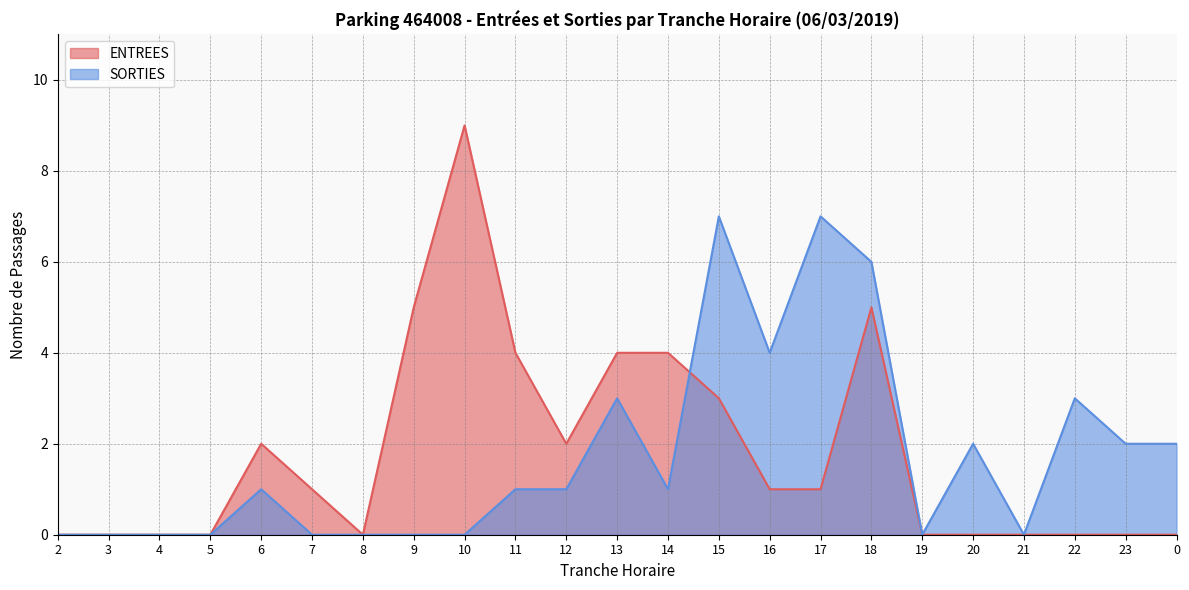

How many values in the ENTREES series are below 1?

11